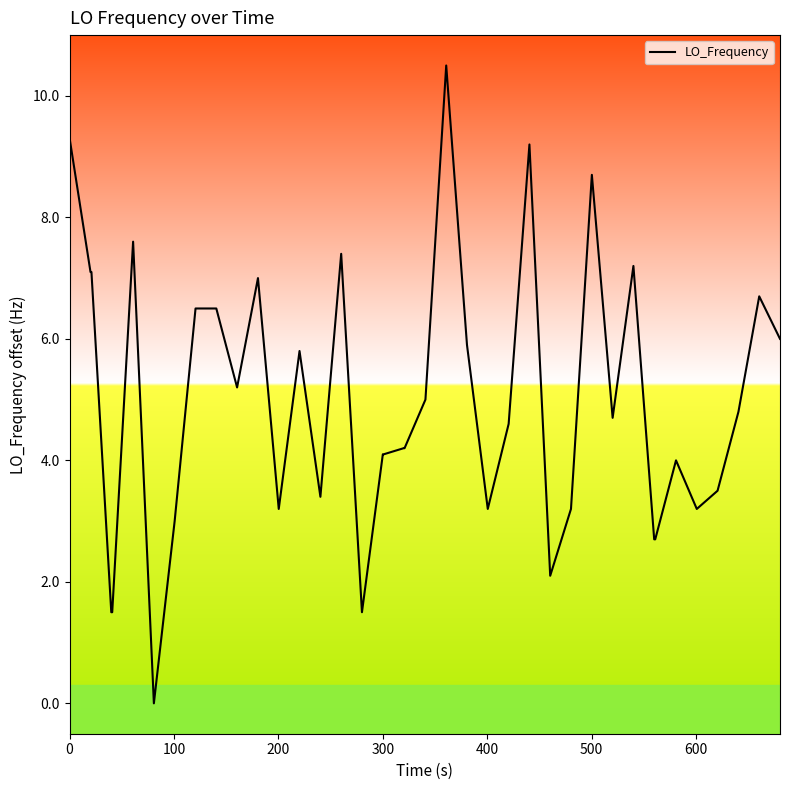

What is the greatest value displayed?

10.5